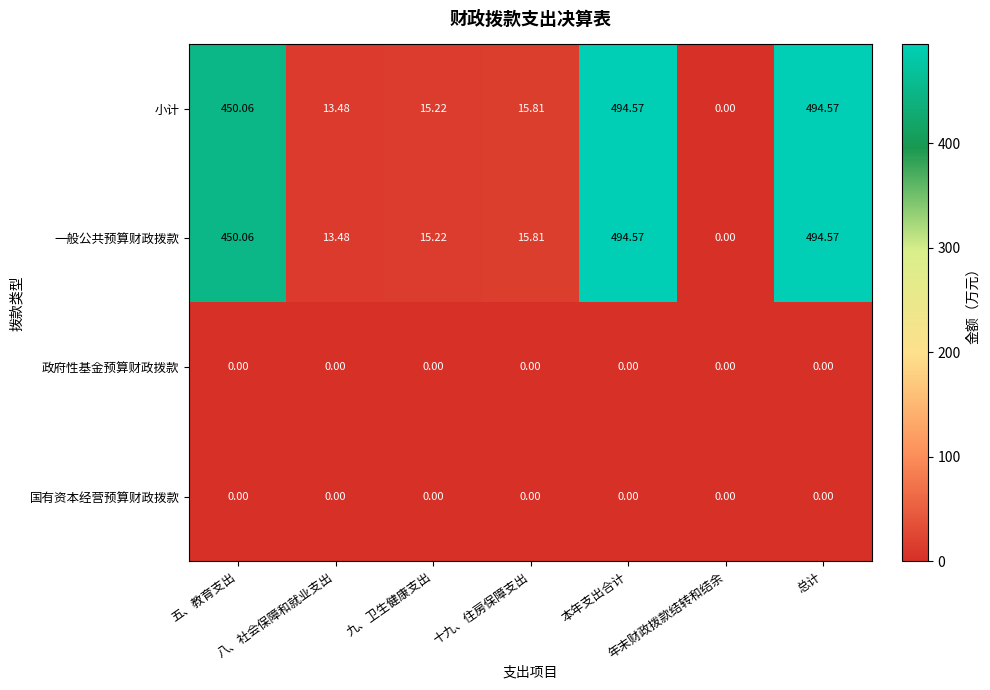

Between 总计 and 八、社会保障和就业支出, which is larger?

总计